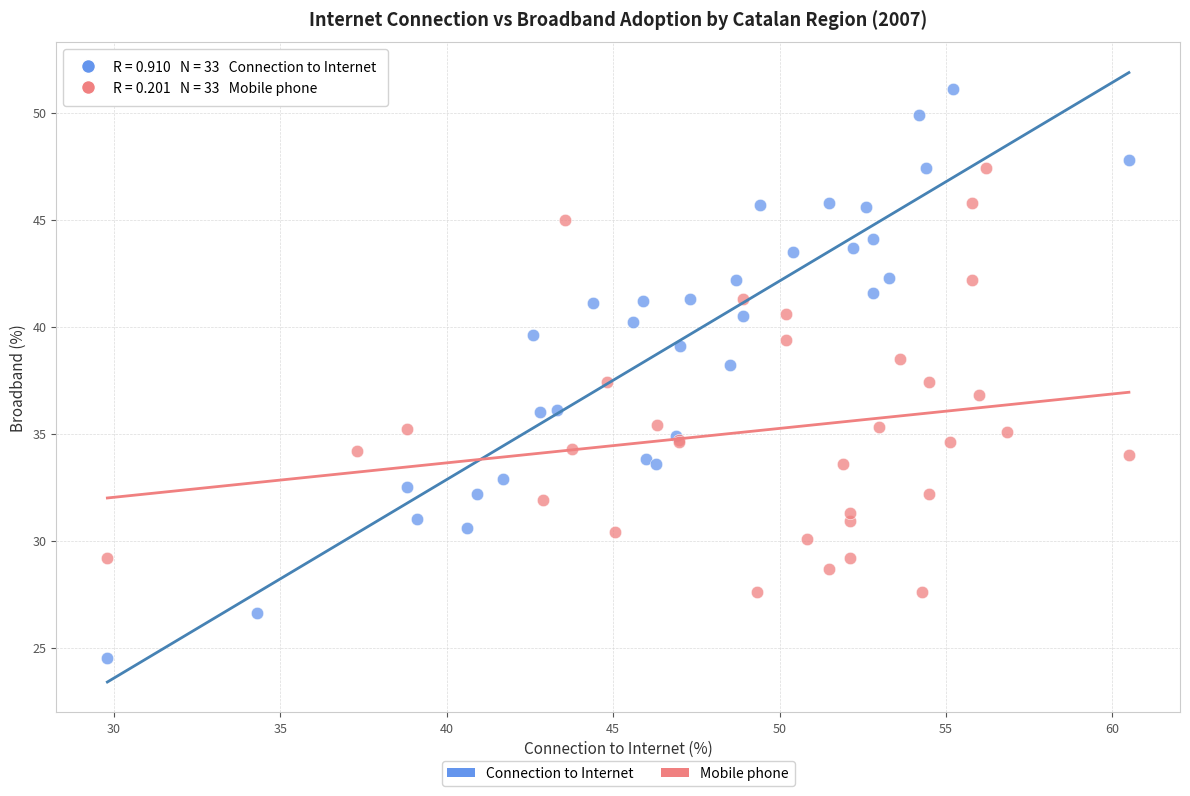

Which series contains the lowest Y value?

Connection to Internet